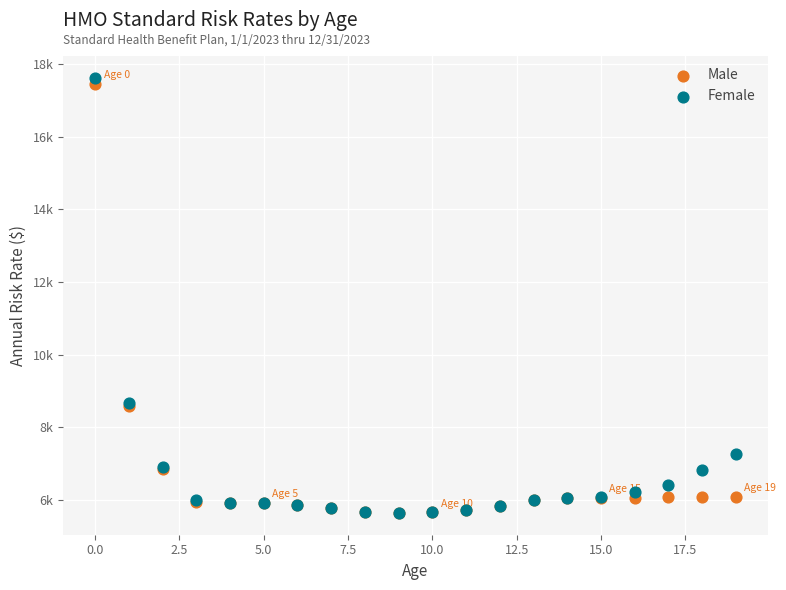

Which series has the largest Y range (max minus min)?

Female